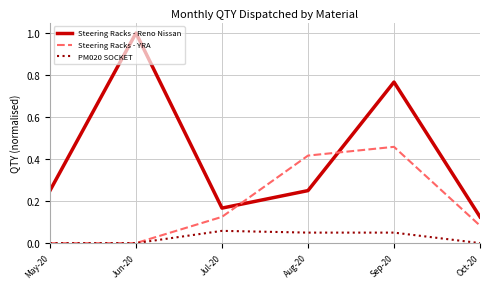

How many lines are shown in the chart?

3